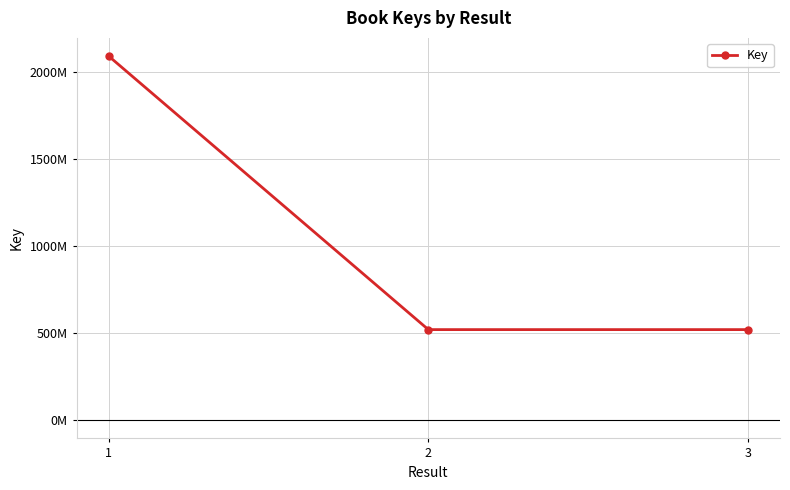

What is the smallest value displayed?

521099453